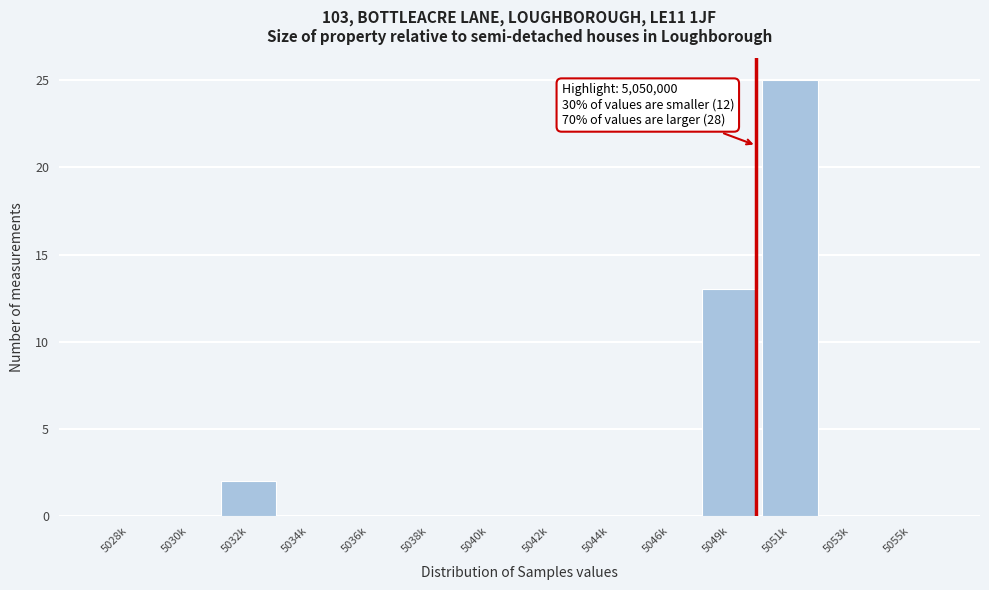

Reading right to left, what are all the values shown in this chart?

5055k=0	5053k=0	5051k=25	5049k=13	5046k=0	5044k=0	5042k=0	5040k=0	5038k=0	5036k=0	5034k=0	5032k=2	5030k=0	5028k=0